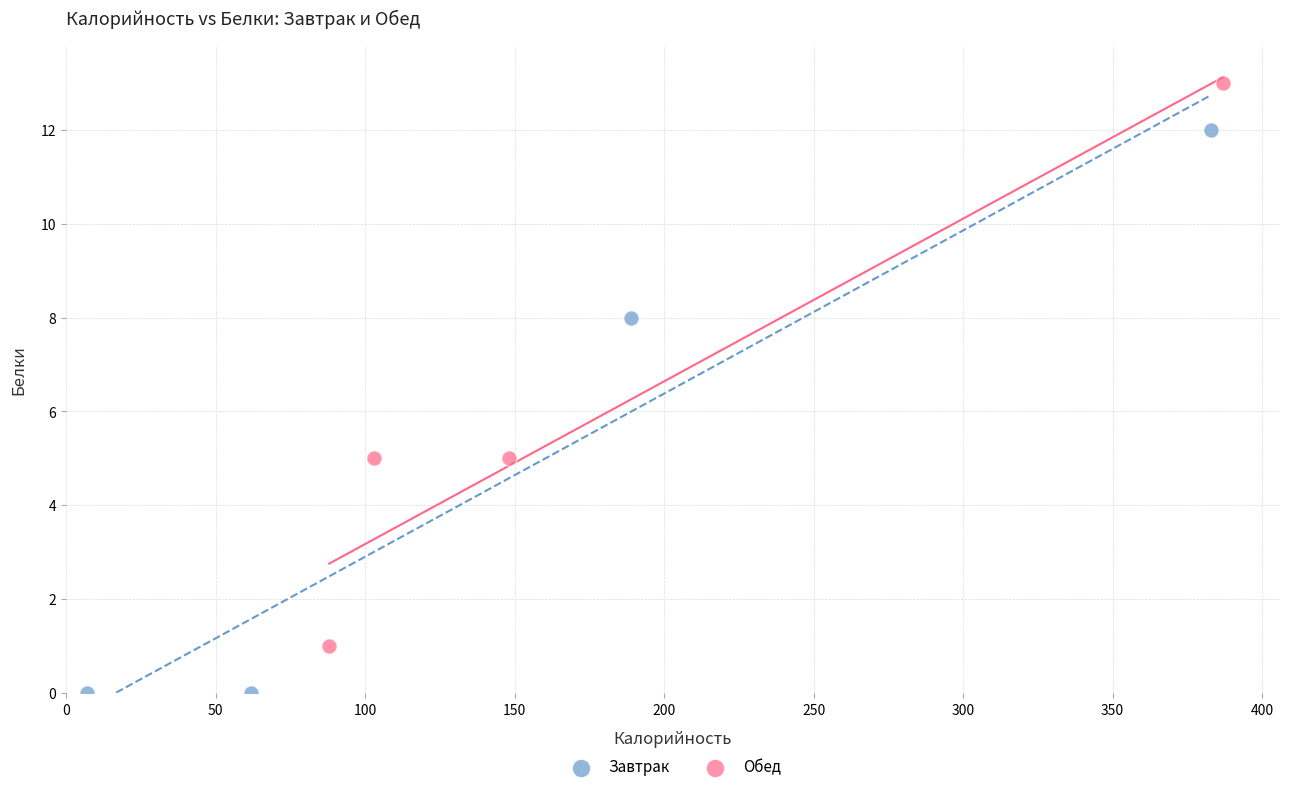

Which series contains the lowest Y value?

Завтрак